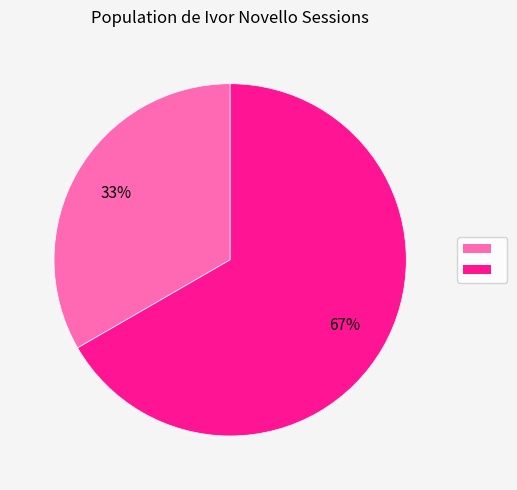

To the nearest percent, what is the average slice percentage?

50%